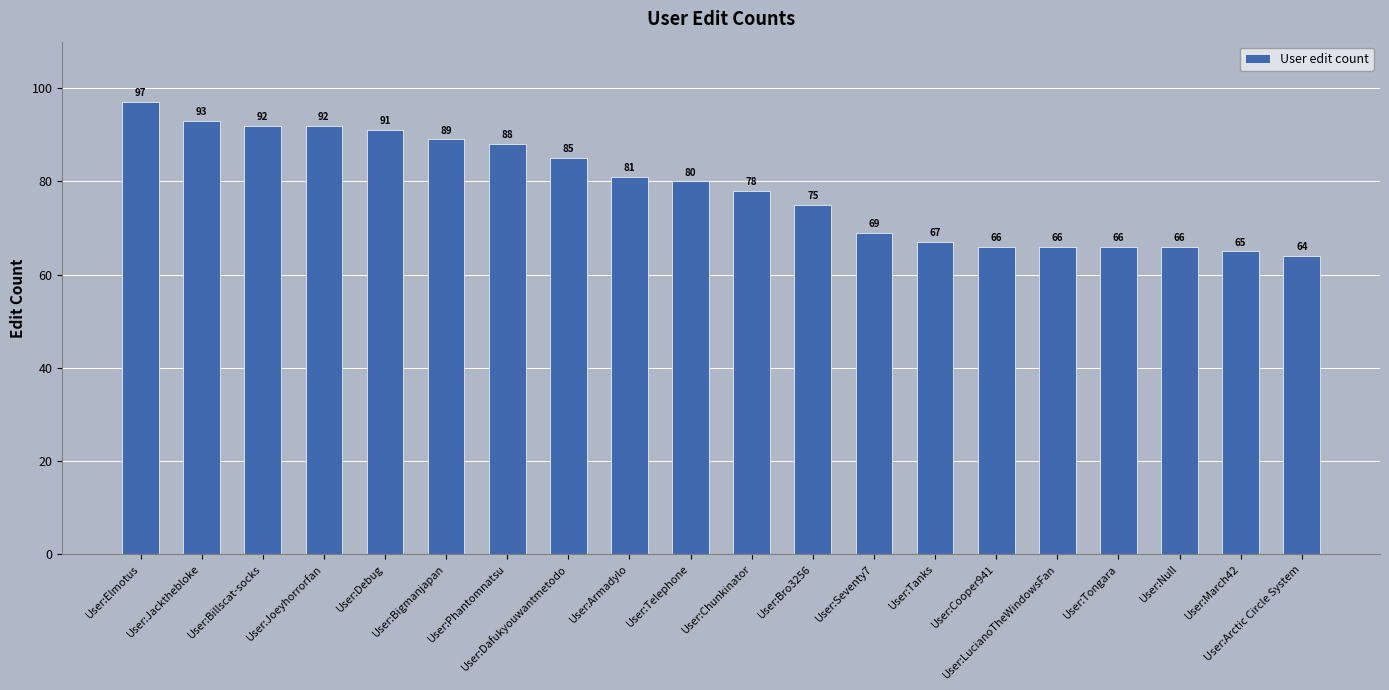

Count the number of categories in the chart.

20